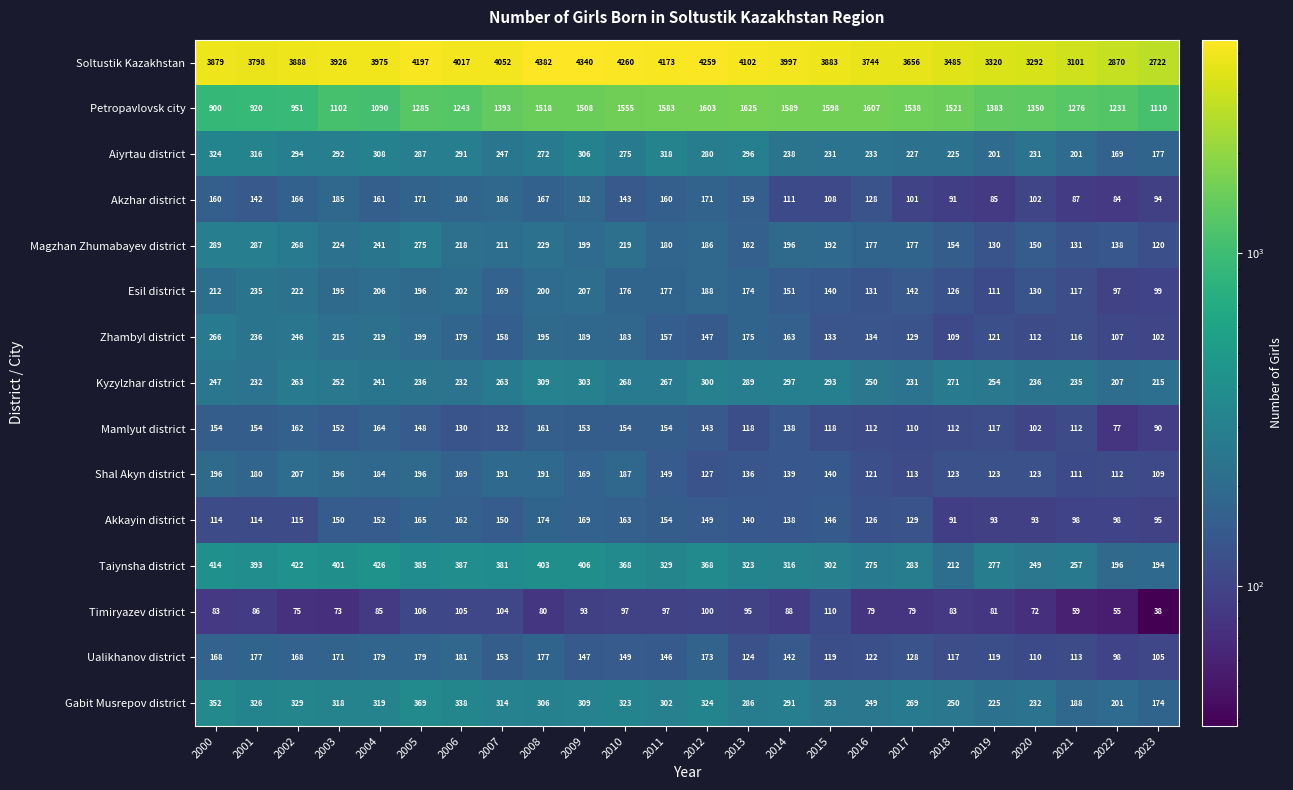

What is the smallest value displayed?

38